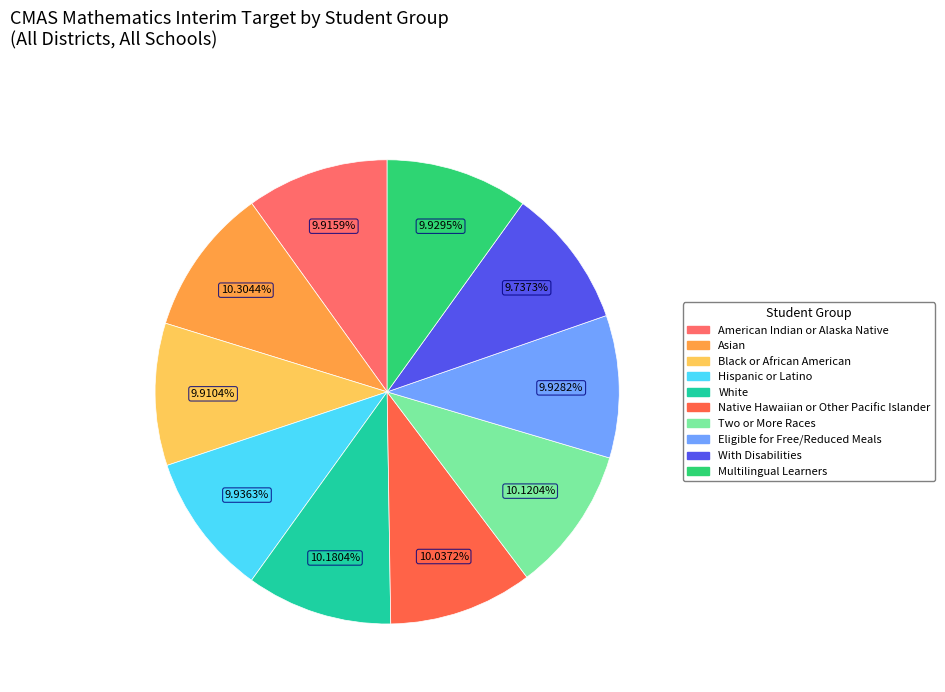

How many segments does this pie chart have?

10